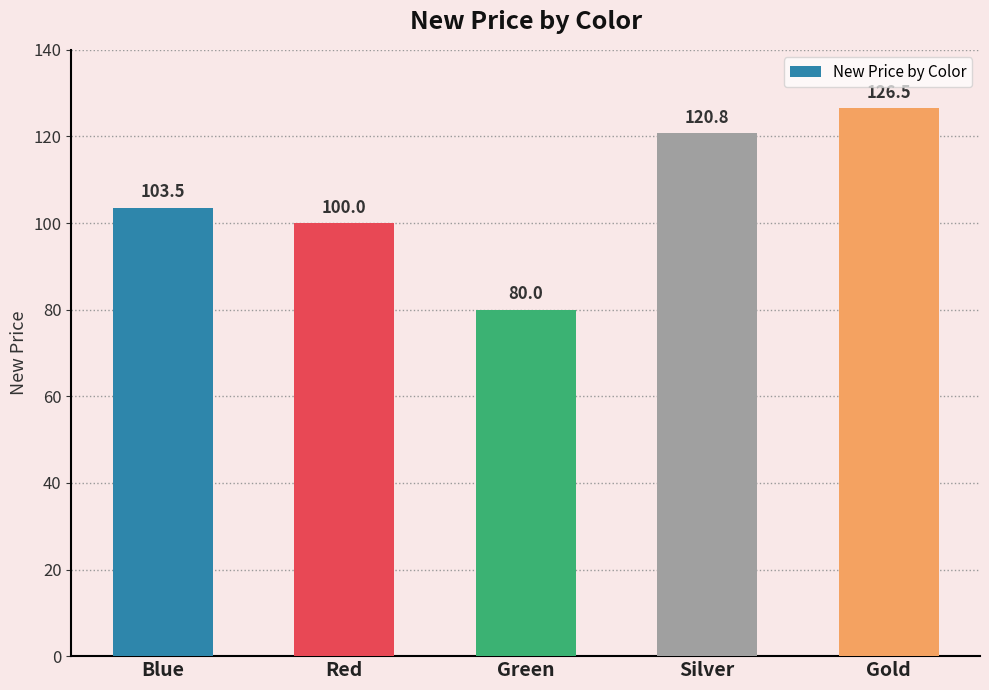

Which has a higher value, Gold or Silver?

Gold